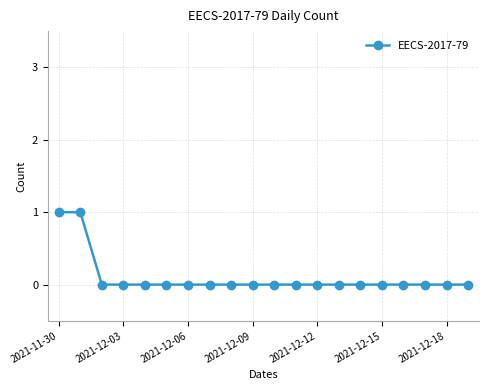

Reading right to left, transcribe all the data shown in this chart.

0	0	0	0	0	0	0	0	0	0	0	0	0	0	0	0	0	0	1	1